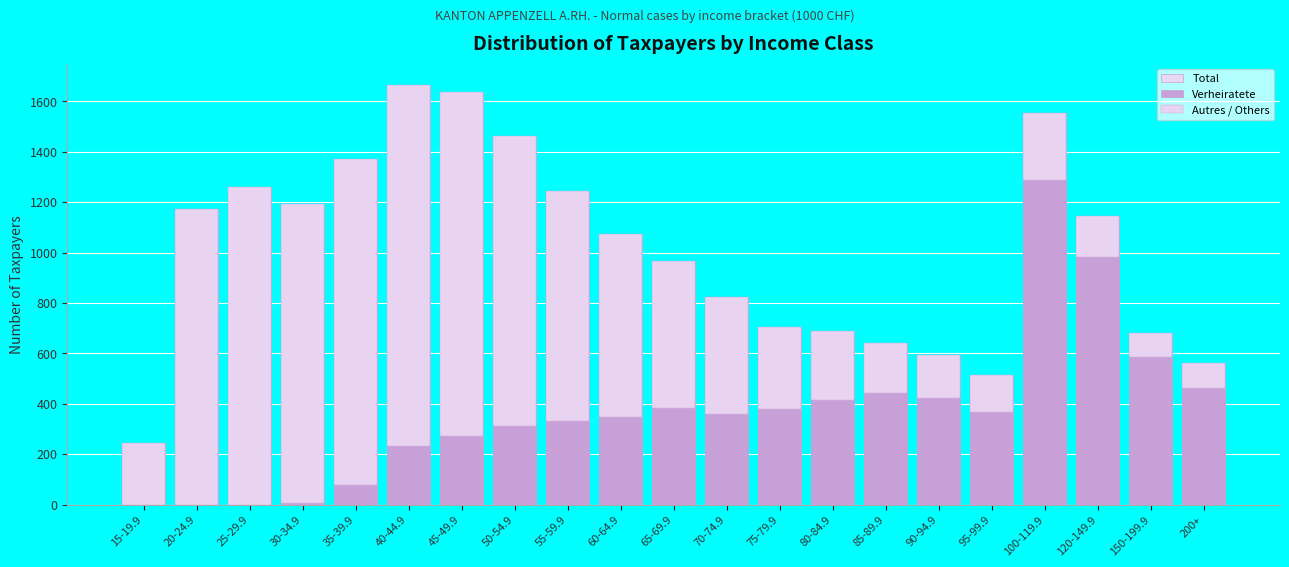

What is the difference between the highest and lowest values at 100-119.9?

1286